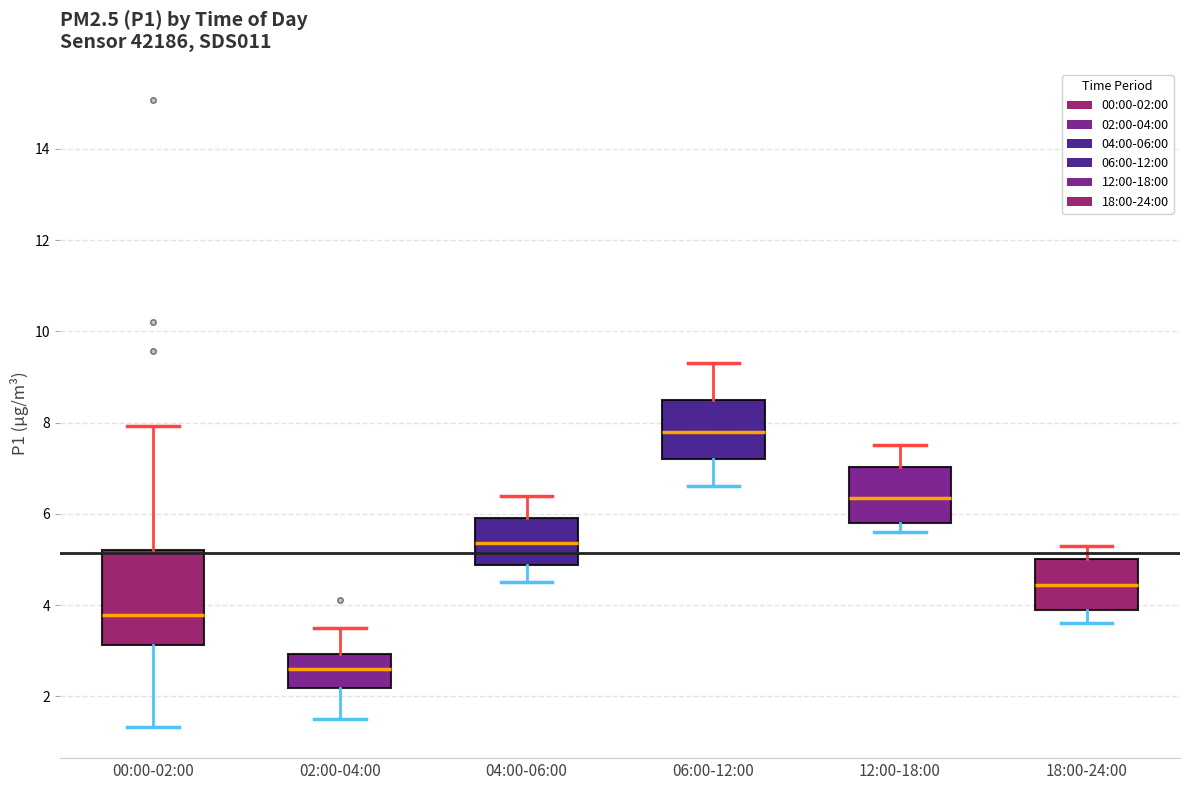

Reading left to right, read every box against the y-axis: the position of its median line, the range the box covers, and the ends of its whiskers. The values are not printed on the chart, so give them approximately, as read against the axis.

00:00-02:00: median 3.8, box 3.2 to 5.2, whiskers 1.4 to 8.0
02:00-04:00: median 2.6, box 2.2 to 3.0, whiskers 1.6 to 3.6
04:00-06:00: median 5.4, box 4.8 to 6.0, whiskers 4.6 to 6.4
06:00-12:00: median 7.8, box 7.2 to 8.6, whiskers 6.6 to 9.4
12:00-18:00: median 6.4, box 5.8 to 7.0, whiskers 5.6 to 7.6
18:00-24:00: median 4.4, box 4.0 to 5.0, whiskers 3.6 to 5.4